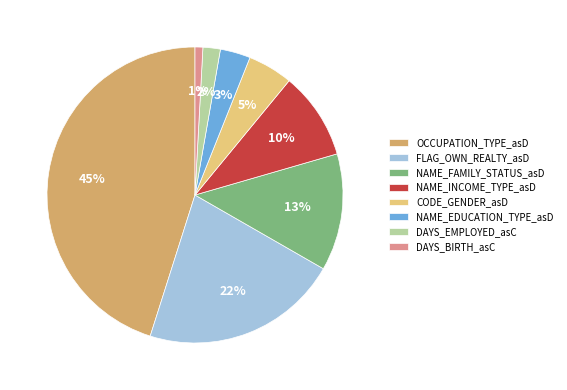

Do DAYS_EMPLOYED_asC and OCCUPATION_TYPE_asD together represent more than half of the pie?

No